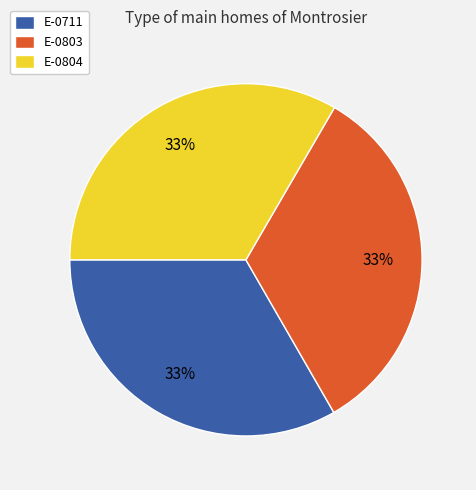

To the nearest percent, what is the average slice percentage?

33%